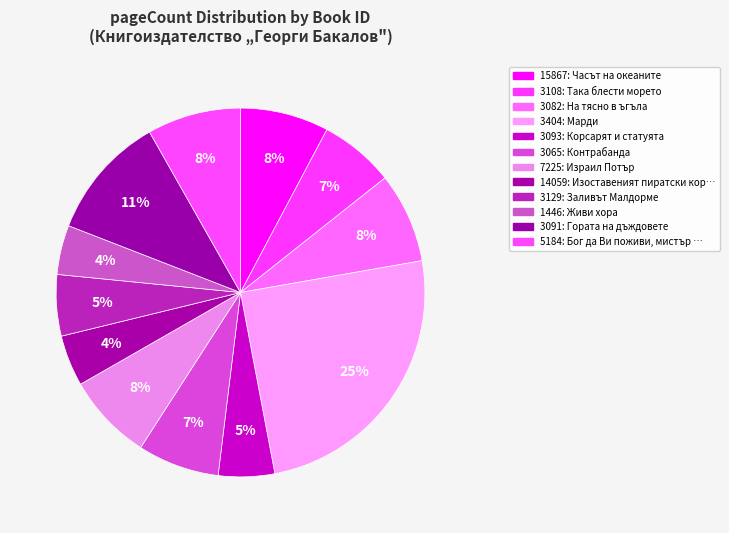

What percentage is NOT represented by 15867?

92.2%